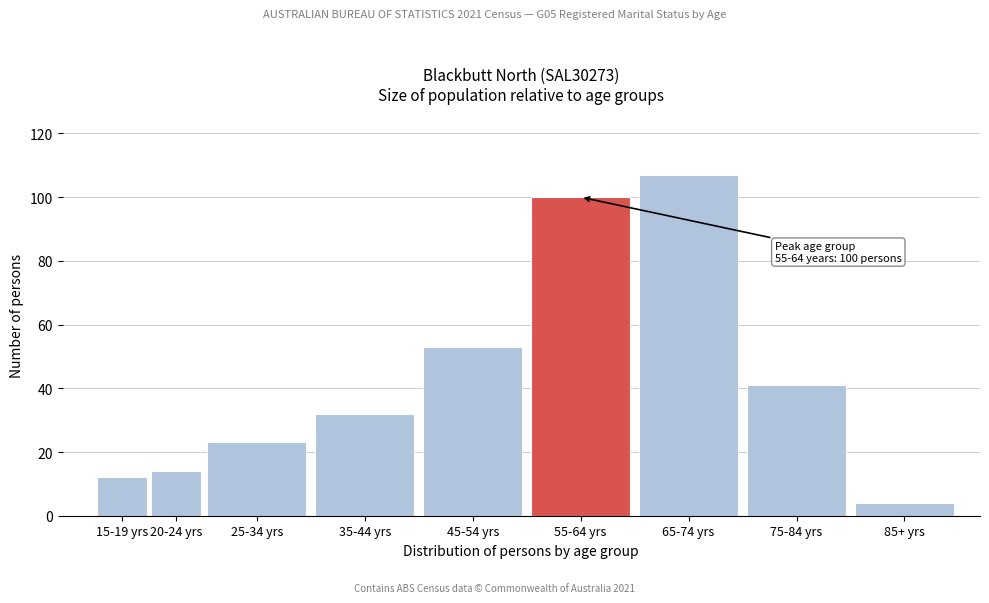

Reading right to left, extract all data points from this chart.

85+ yrs=4	75-84 yrs=41	65-74 yrs=107	55-64 yrs=100	45-54 yrs=53	35-44 yrs=32	25-34 yrs=23	20-24 yrs=14	15-19 yrs=12